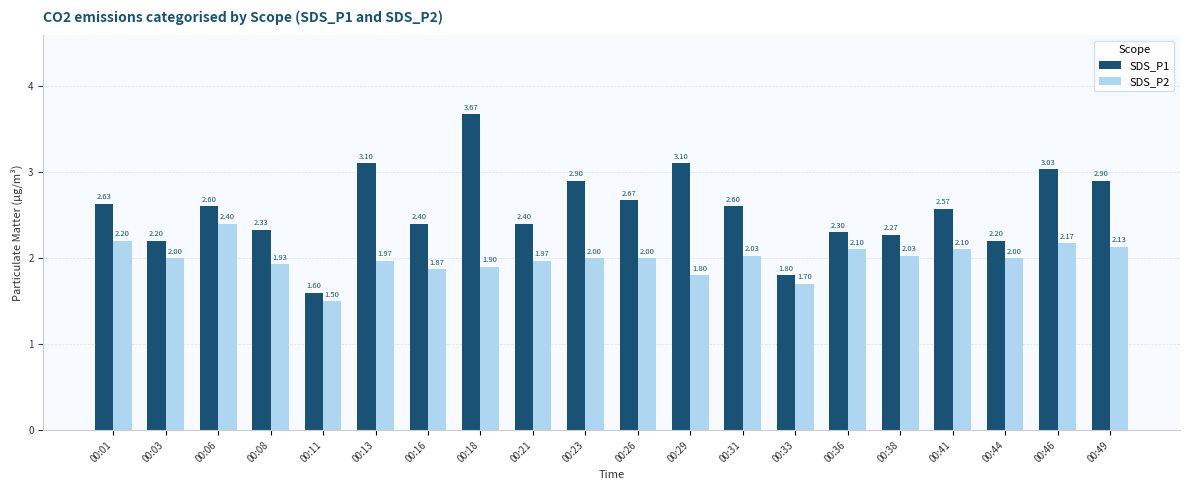

What is the difference between the maximum and minimum values in the SDS_P1 series?

2.1